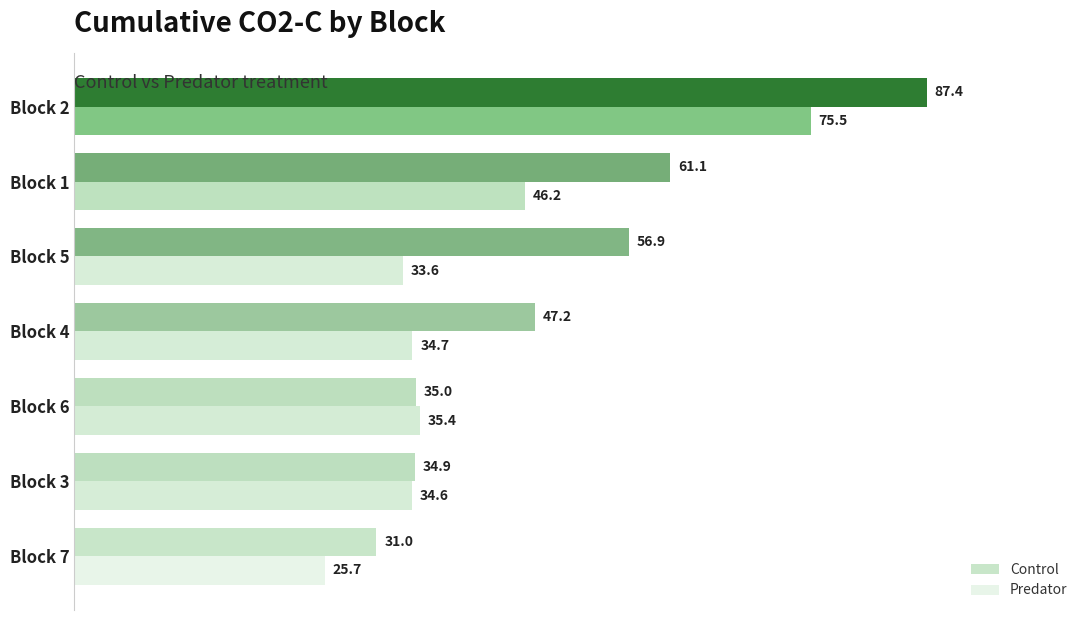

At which category is the sum across all series the highest?

Block 2